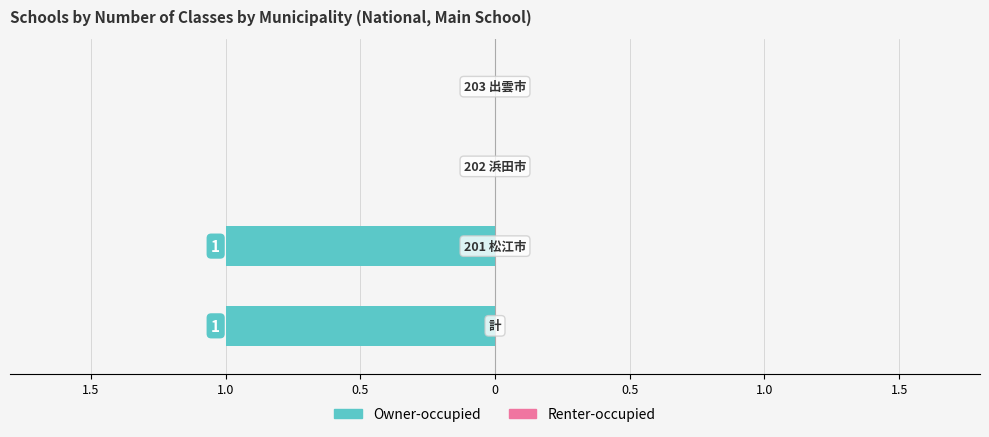

Are the bars horizontal?

Yes